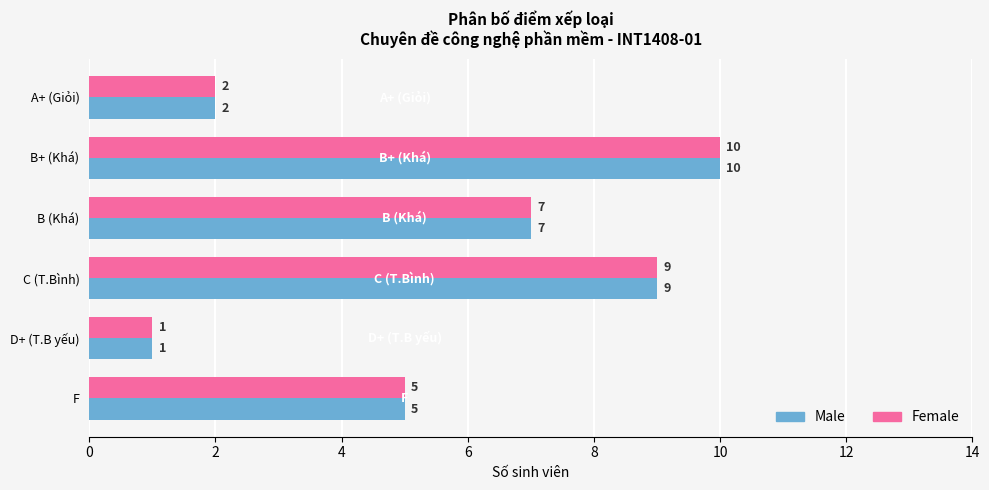

At which category is the sum across all series the highest?

B+ (Khá)